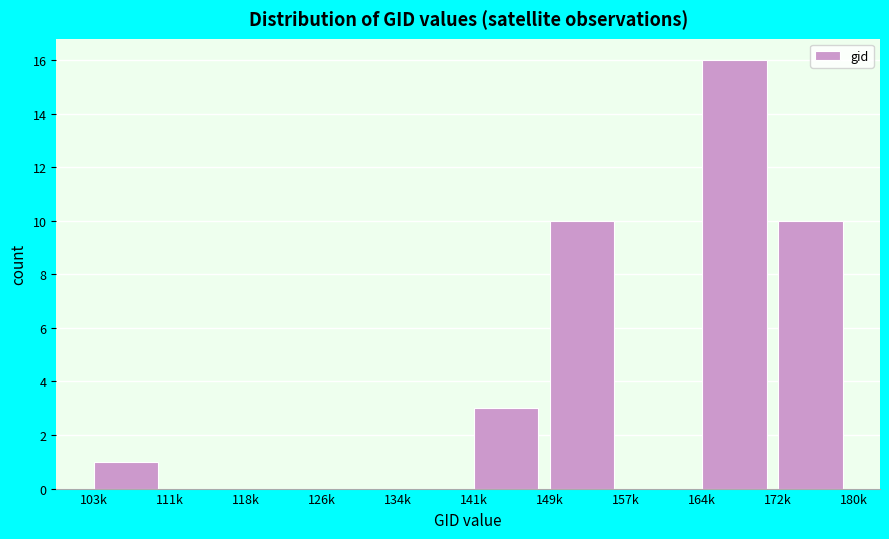

Reading left to right, extract all data points from this chart.

103k=1	111k=0	118k=0	126k=0	134k=0	141k=3	149k=10	157k=0	164k=16	172k=10